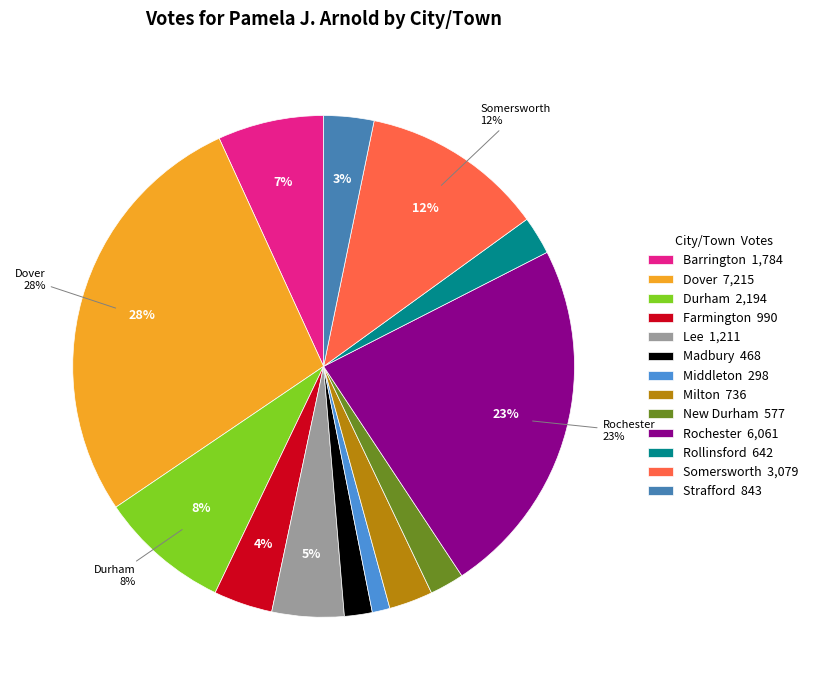

How many slices are in this pie chart?

13